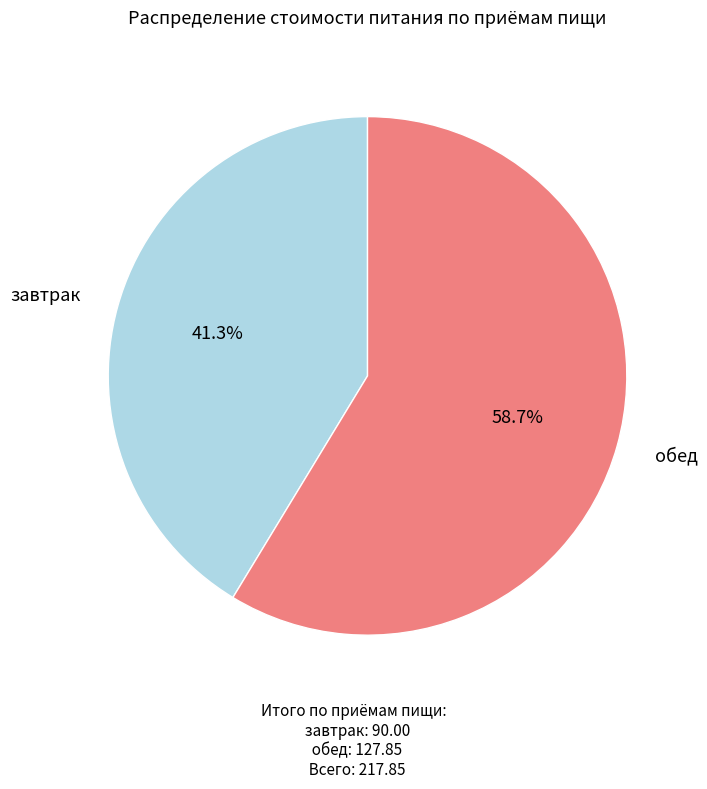

Does any single category account for the majority?

Yes